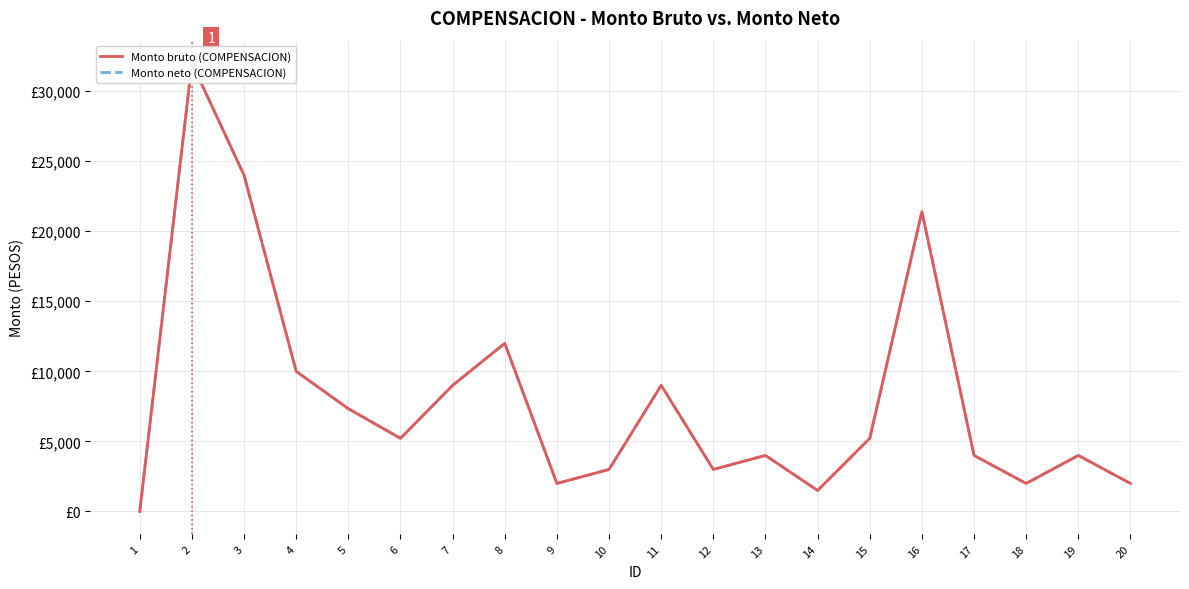

Rank the categories by Monto bruto (COMPENSACION) value from lowest to highest.

1, 14, 9, 18, 20, 10, 12, 13, 17, 19, 6, 15, 5, 7, 11, 4, 8, 16, 3, 2